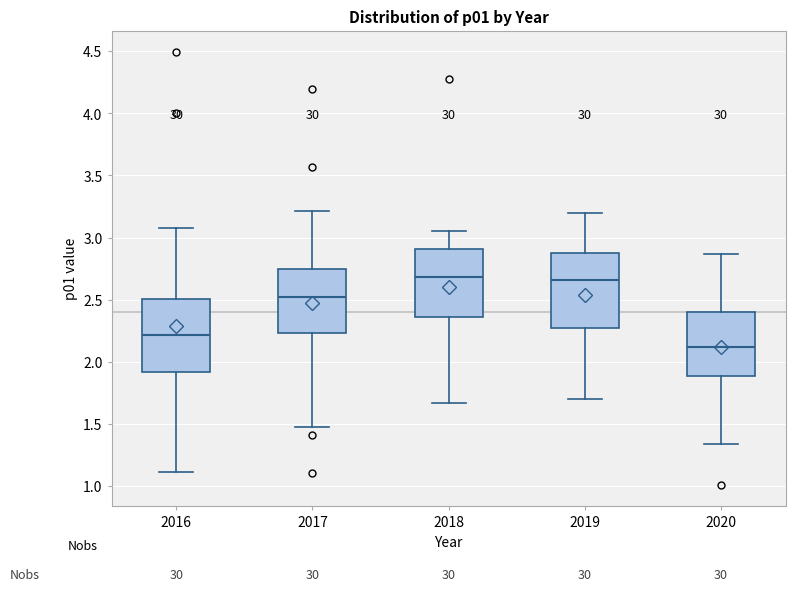

Where is the lower edge of the box at x = 2016 on the y-axis? The values are not printed on the chart, so give them approximately, as read against the axis.

1.90